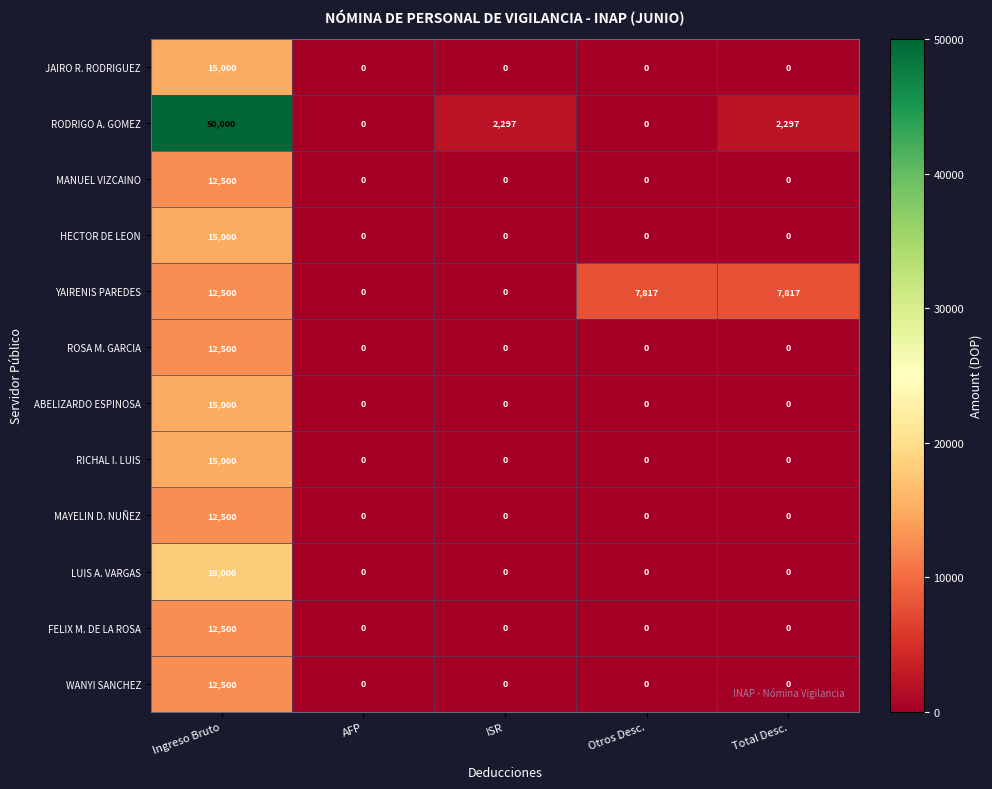

What is the total value across all series at Ingreso Bruto?

203000